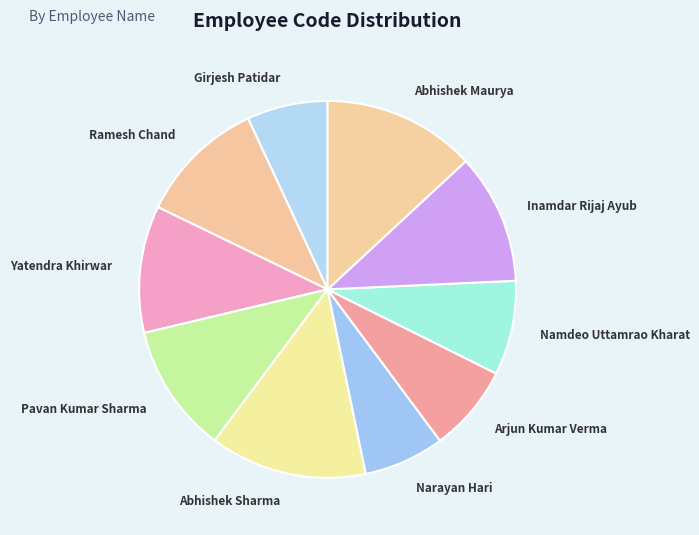

Is the sum of Inamdar Rijaj Ayub and Abhishek Sharma greater than half?

No